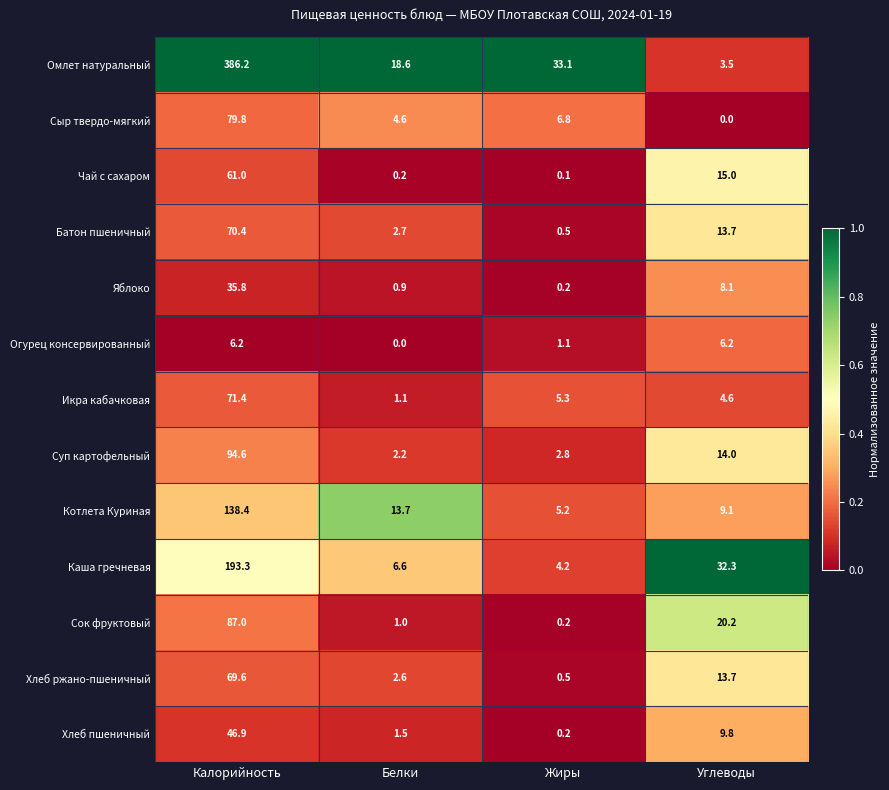

Which label corresponds to the largest value in the chart?

Калорийность